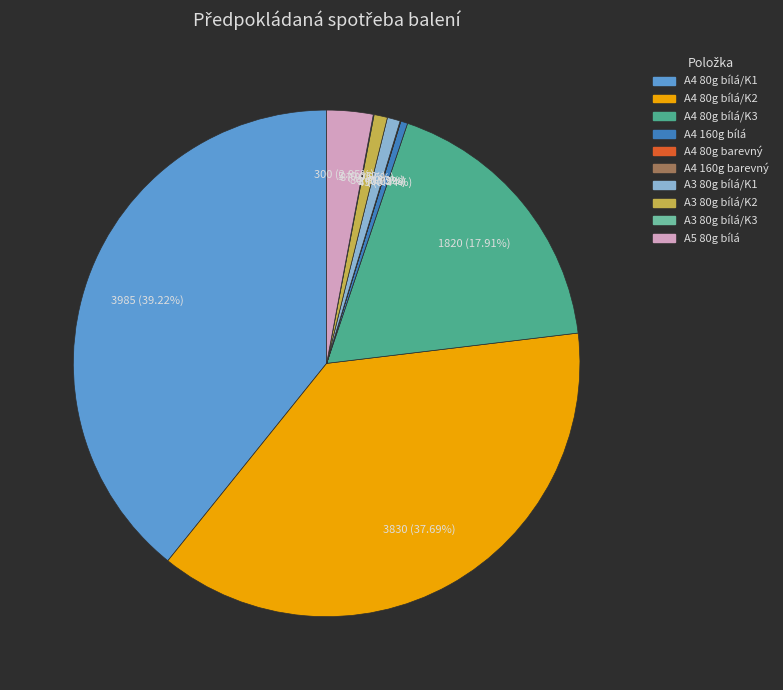

Is there a majority slice in this chart?

No